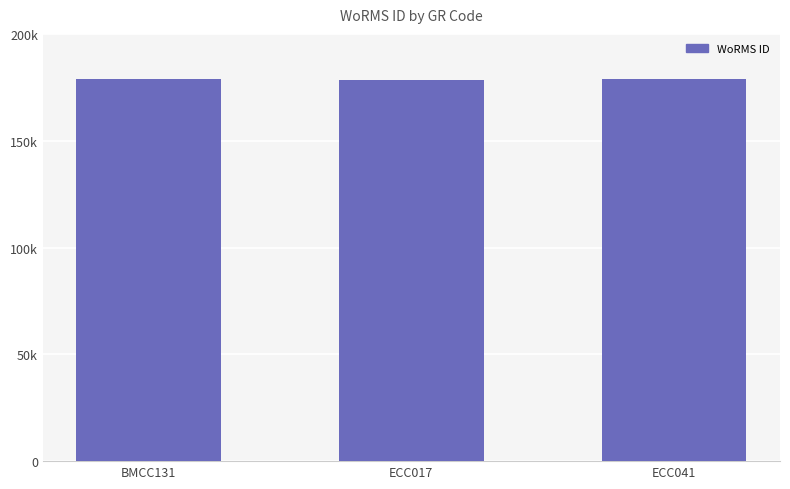

Are the bars horizontal?

No